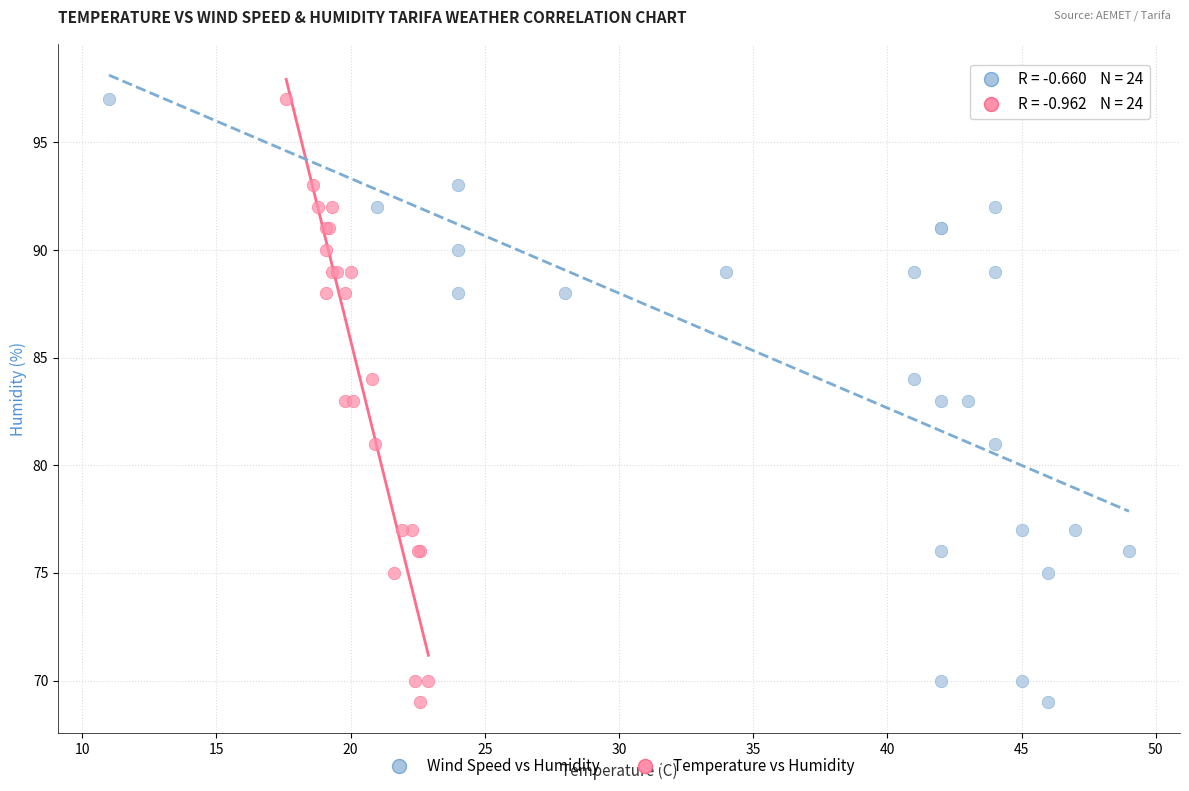

What are all the series names shown in the legend?

Wind Speed vs Humidity, Temperature vs Humidity